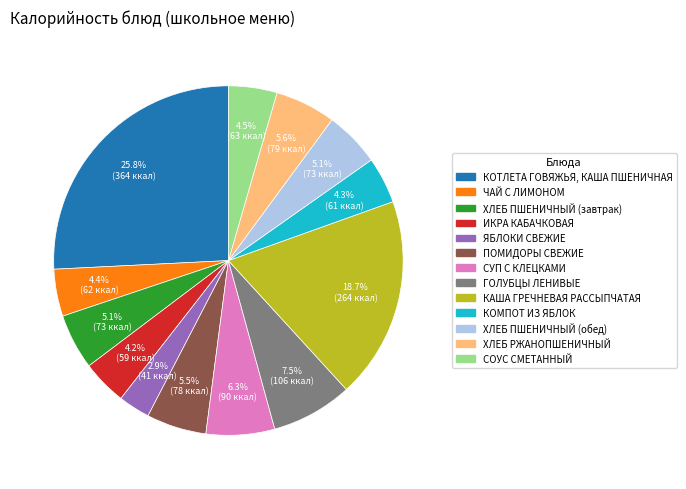

To the nearest percent, what is the combined percentage of ЧАЙ С ЛИМОНОМ and СУП С КЛЕЦКАМИ?

11%